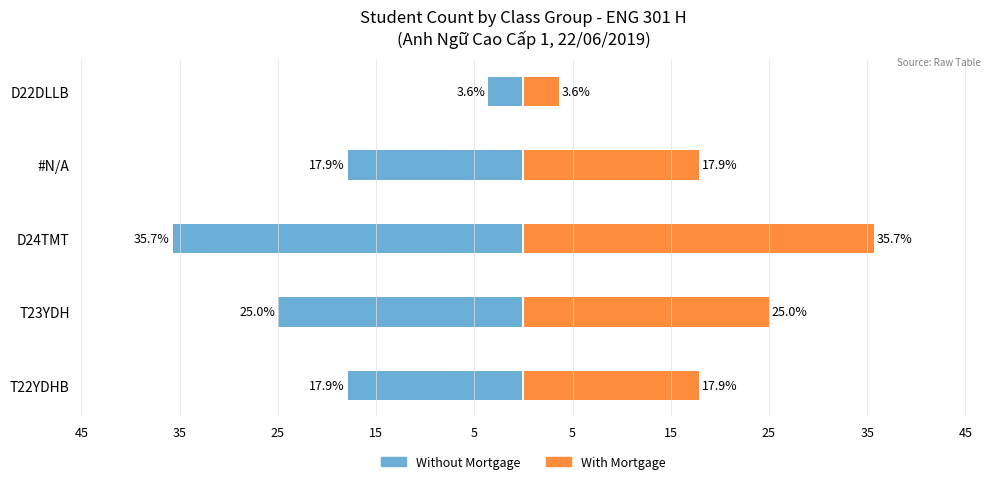

Reading left to right, list all the values displayed in this chart.

Without Mortgage: -17.9	-25.0	-35.7	-17.9	-3.6
With Mortgage: 17.9	25.0	35.7	17.9	3.6